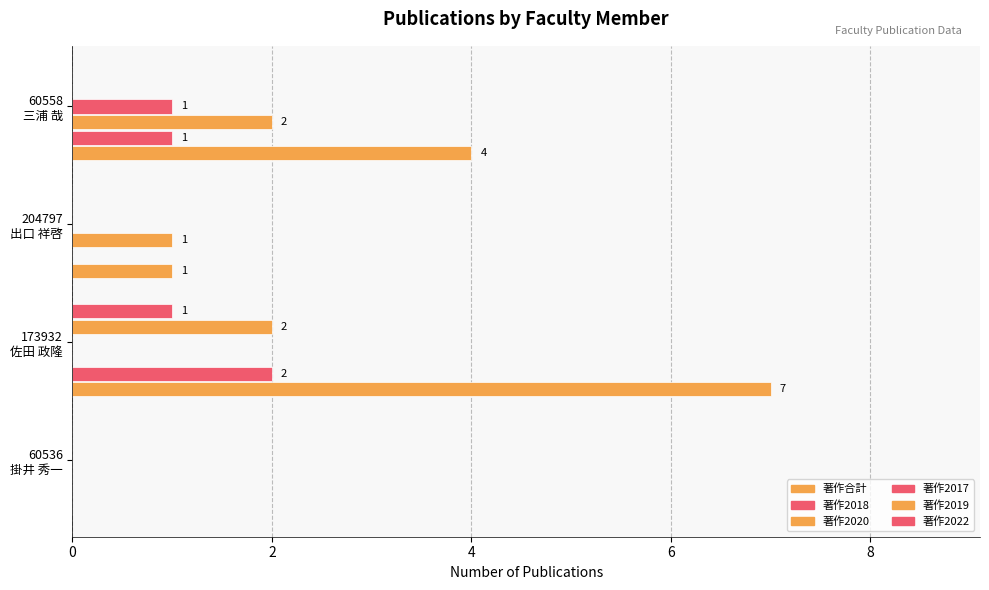

Count the number of data series in this chart.

6